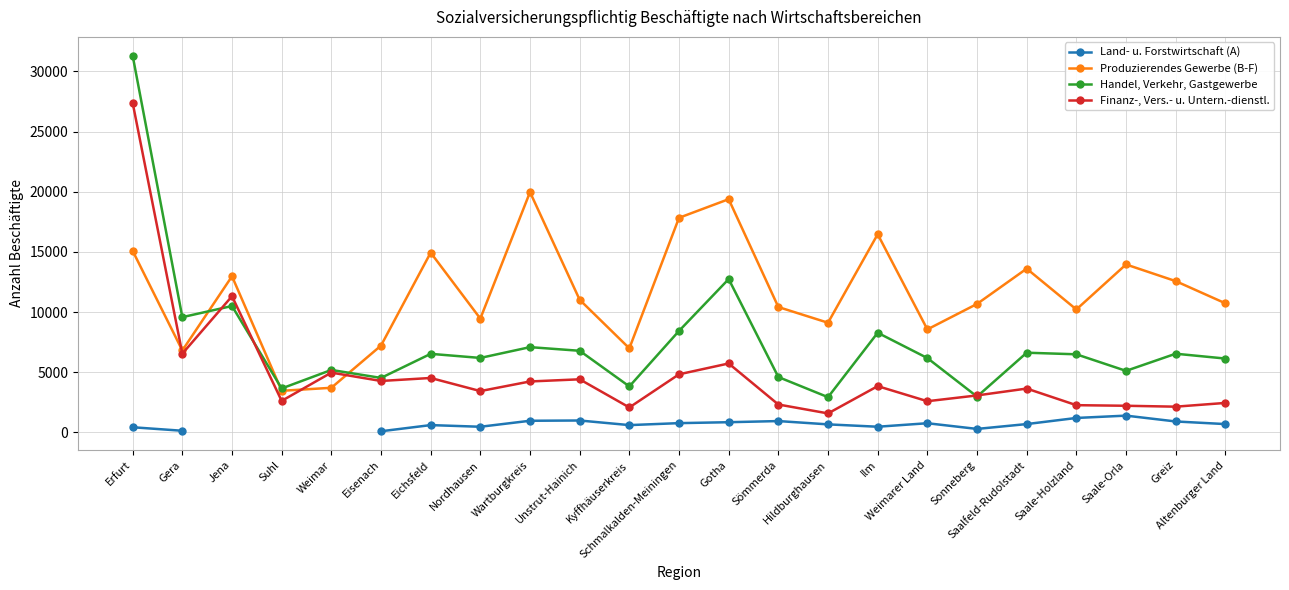

What value does the Finanz-, Vers.- u. Untern.-dienstl. series have at Kyffhäuserkreis?

2068